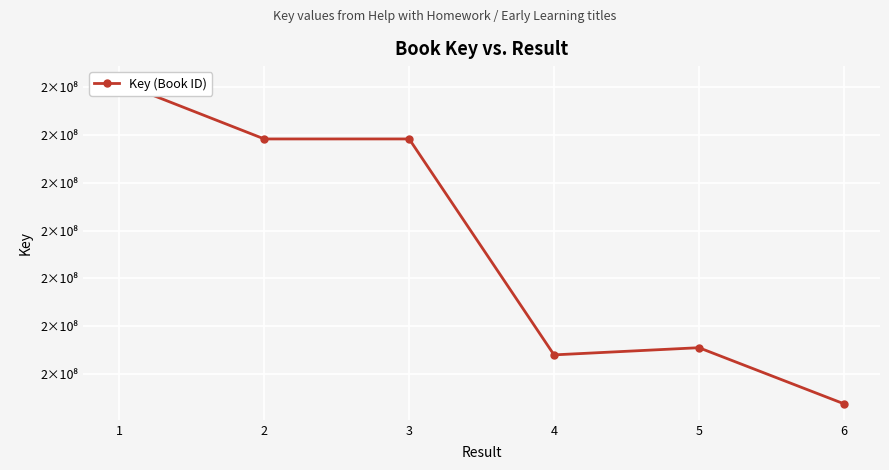

Approximately how many times larger is the value at 2 compared to 3?

1.0